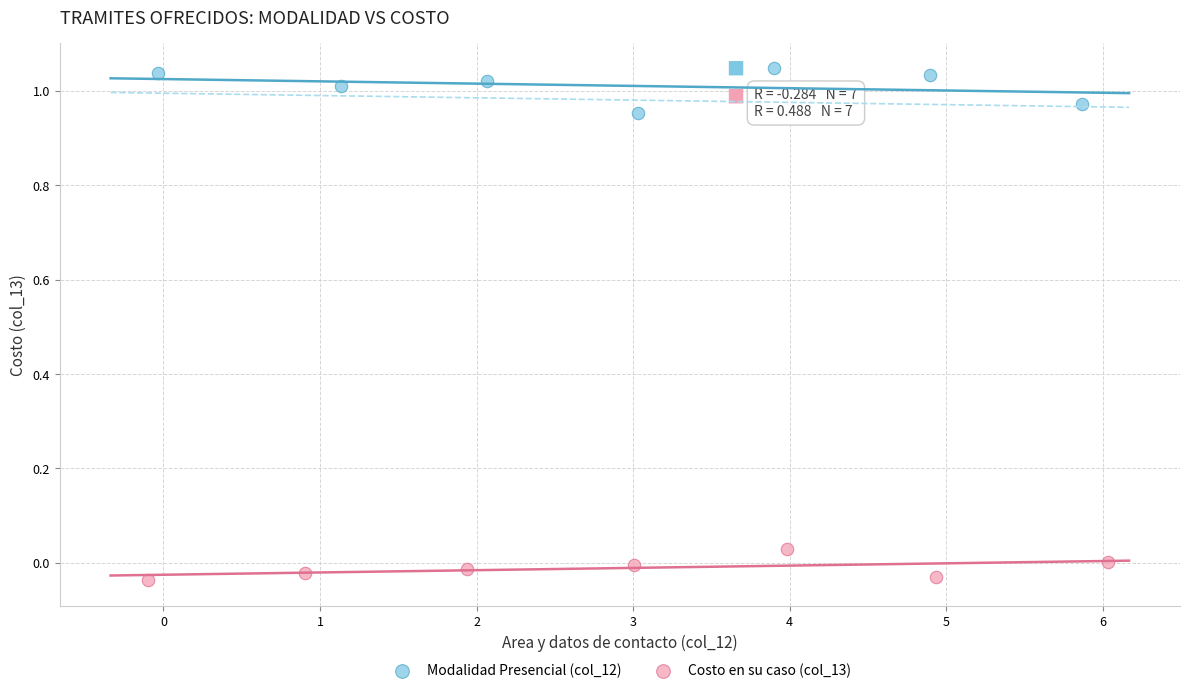

Which series contains the lowest Y value?

Costo en su caso (col_13)